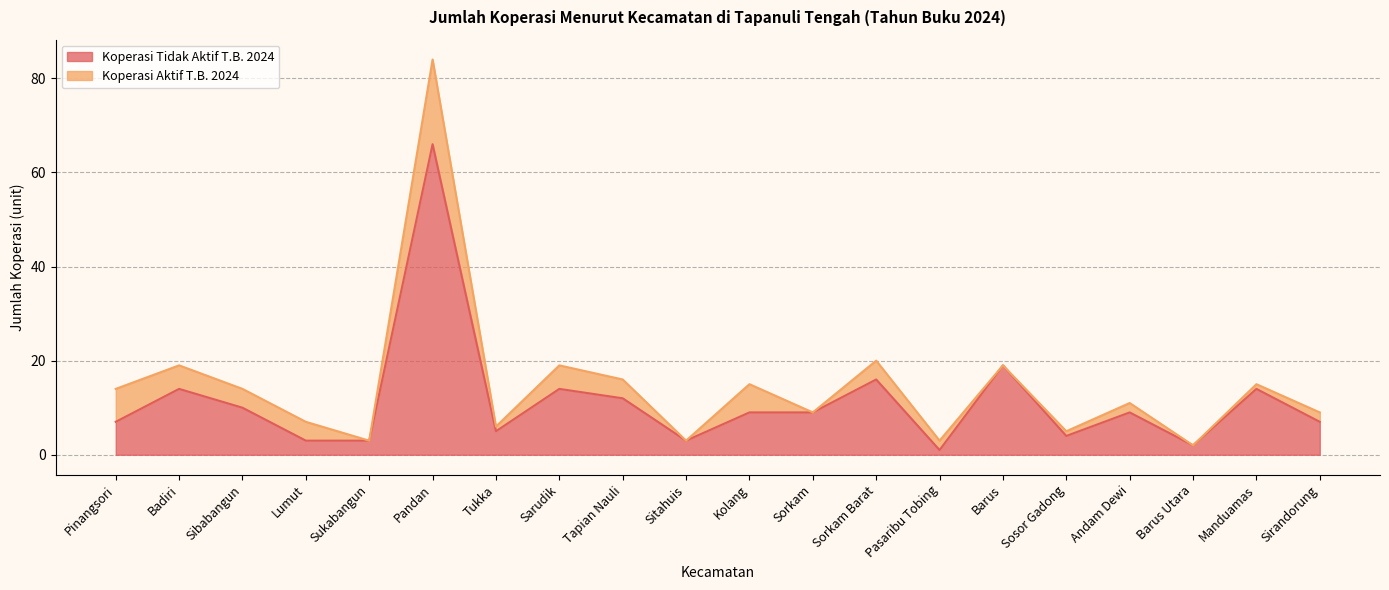

Where is the data nearest to the value 33?

Barus